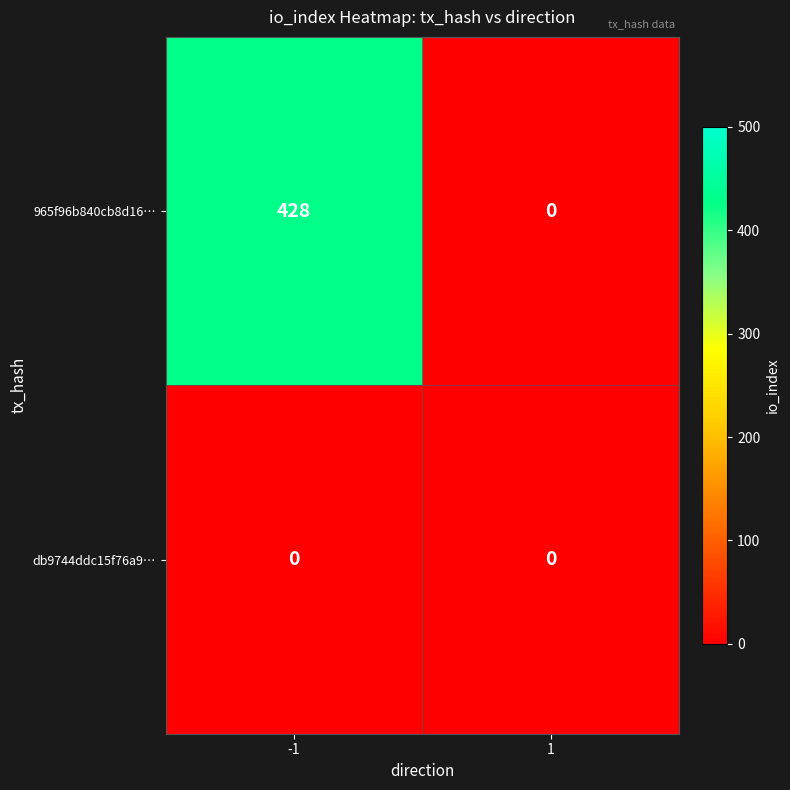

What is the spread (max minus min) of values at -1?

428